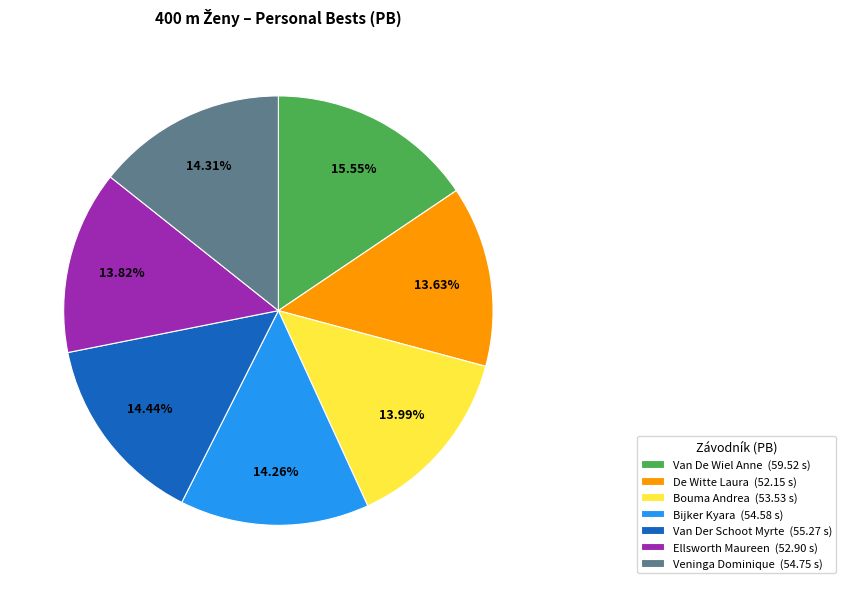

Does Ellsworth Maureen represent more than half of the total?

No